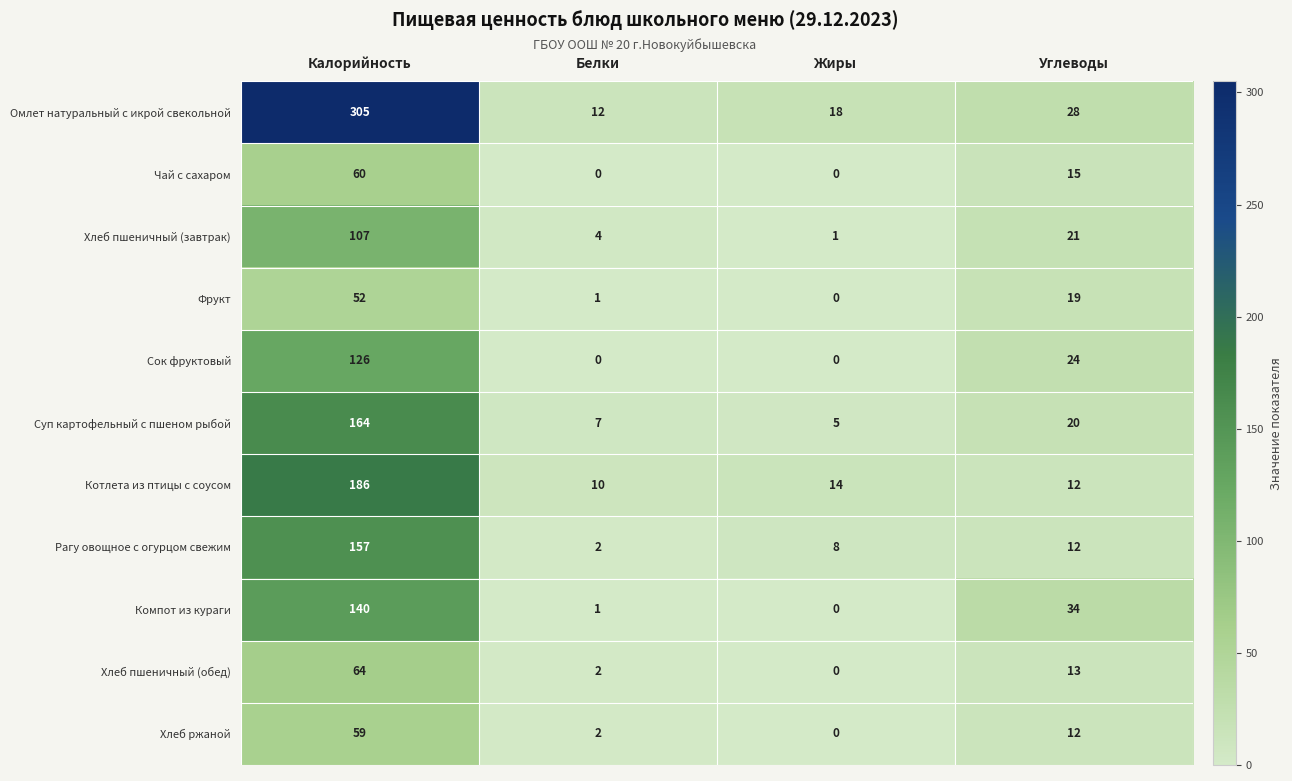

At which label does Хлеб пшеничный (обед) first exceed 13?

Калорийность